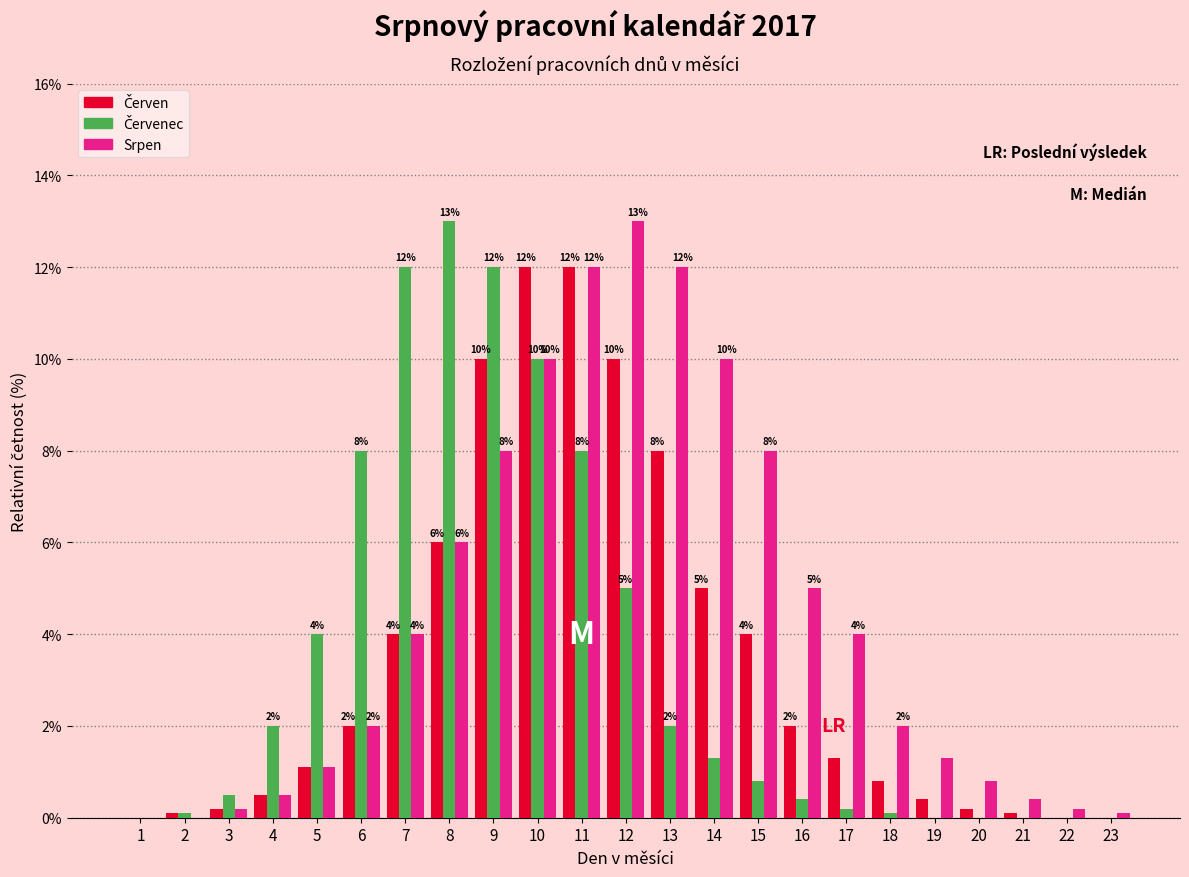

What is the greatest value displayed?

13.0